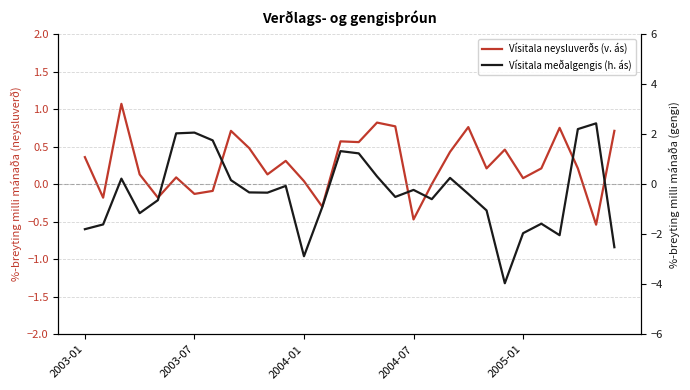

How many series are shown in this chart?

2